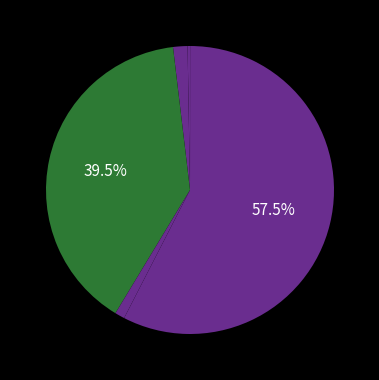

Which slice is the largest?

Mould Compound